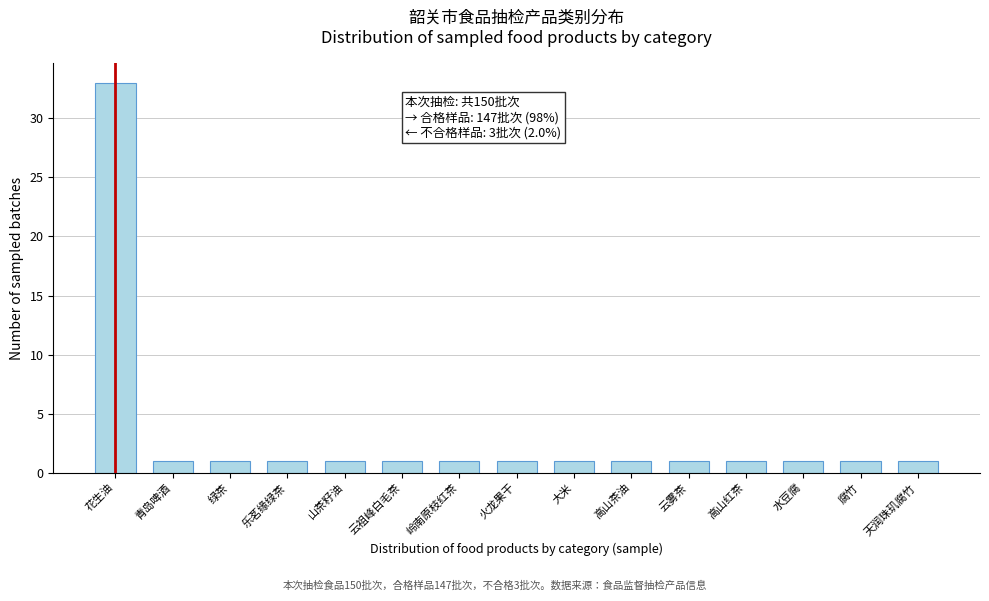

Reading left to right, extract all data points from this chart.

33	1	1	1	1	1	1	1	1	1	1	1	1	1	1